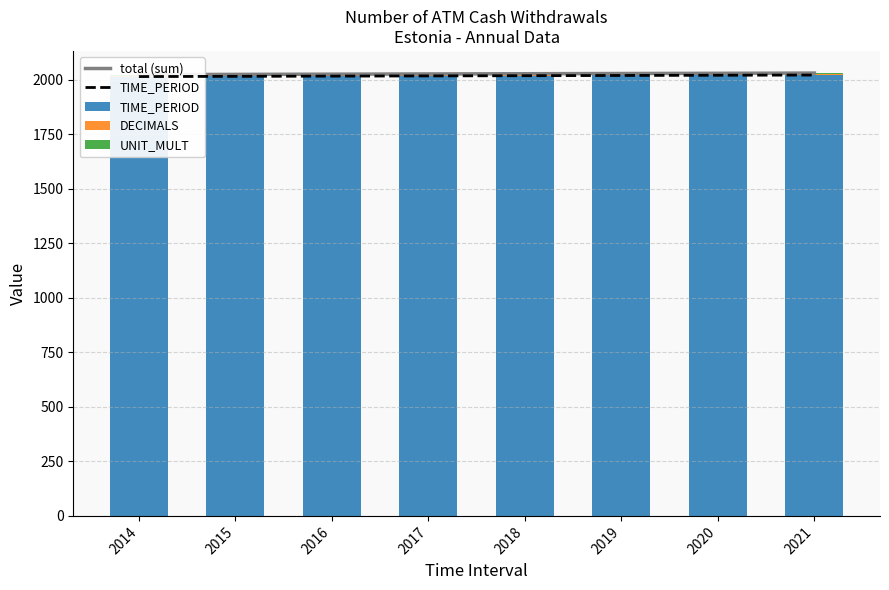

The value of UNIT_MULT at 2020 is 6. True or false?

True